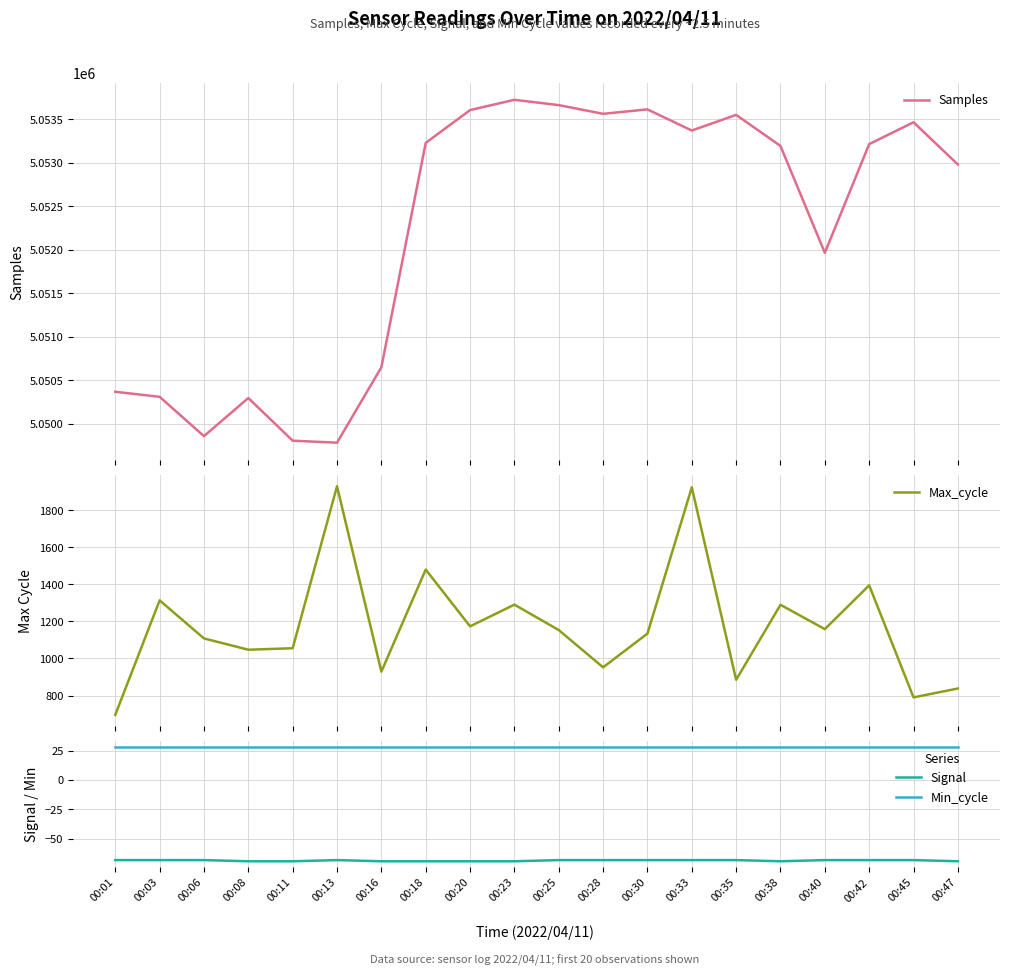

Read the Min_cycle value at 00:33.

28